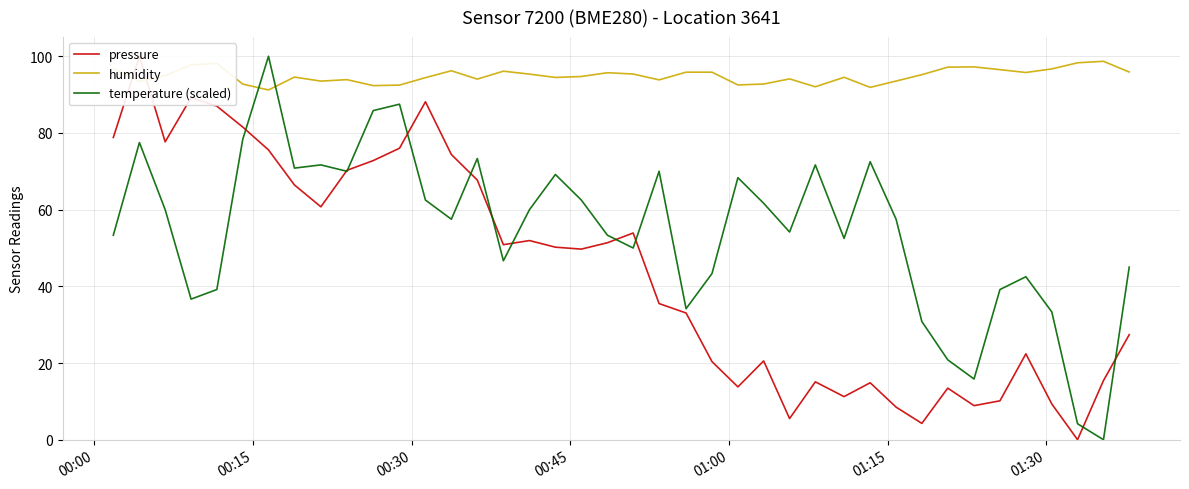

How many distinct data groups are displayed?

3